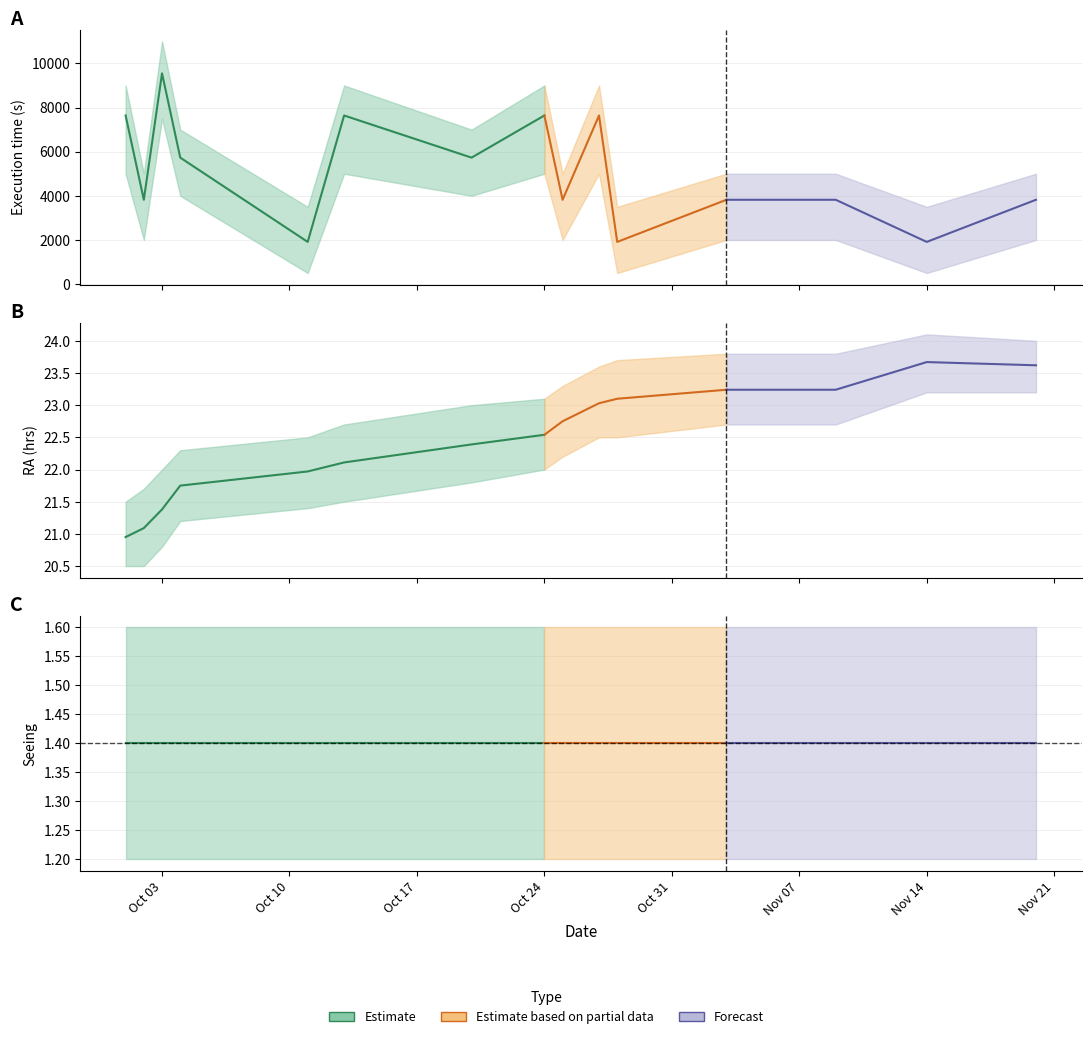

What is the sum of the Execution time (s) values at 2011-10-20 and 2011-10-28?

7640.0